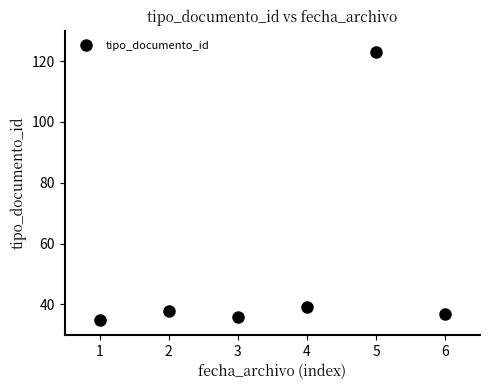

What is the ratio of the value at 1 to the value at 6?

0.9